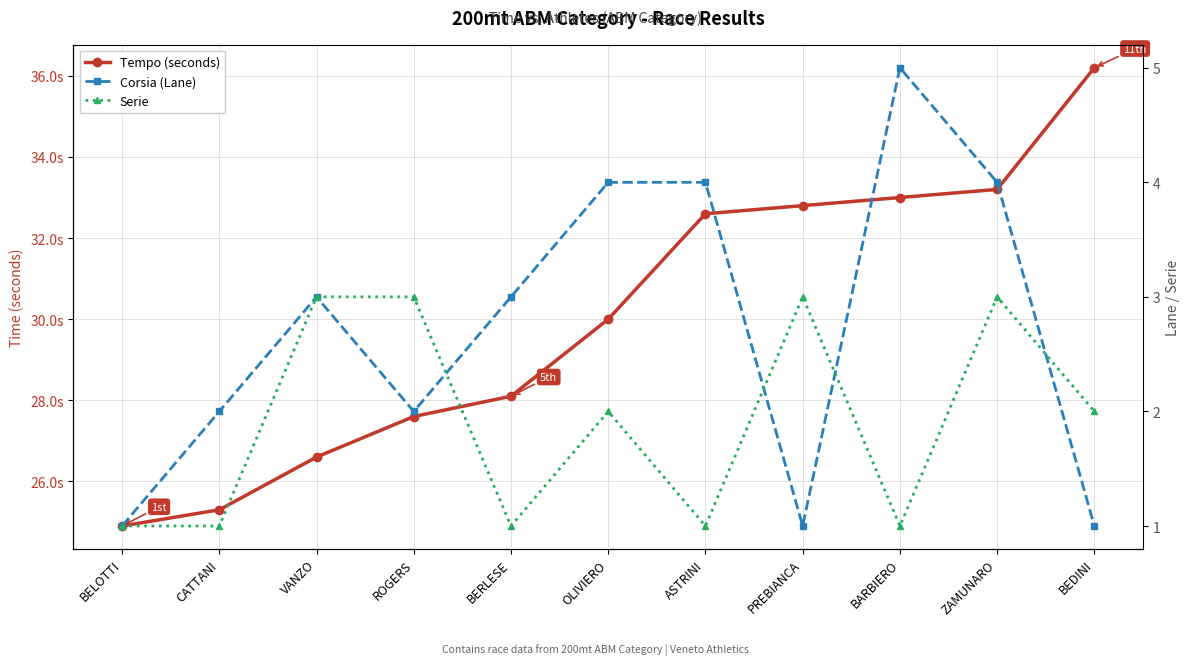

Reading left to right, what are all the values shown in this chart?

Tempo (seconds): 24.9	25.3	26.6	27.6	28.1	30.0	32.6	32.8	33.0	33.2	36.2
Corsia (Lane): 1.0	2.0	3.0	2.0	3.0	4.0	4.0	1.0	5.0	4.0	1.0
Serie: 1.0	1.0	3.0	3.0	1.0	2.0	1.0	3.0	1.0	3.0	2.0